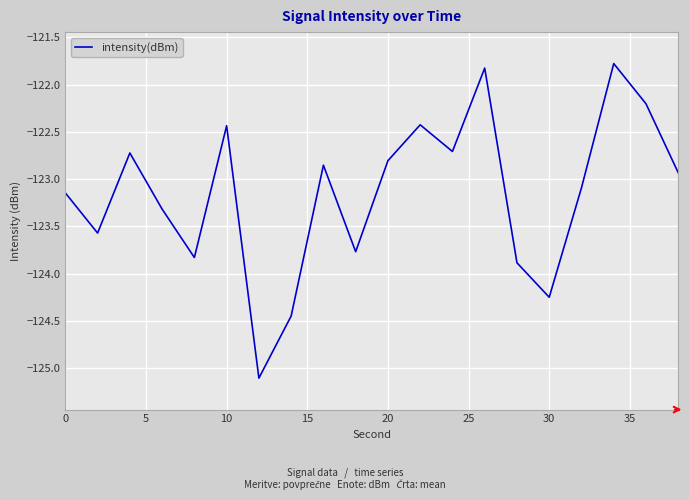

What is the difference between the maximum and minimum values?

3.3